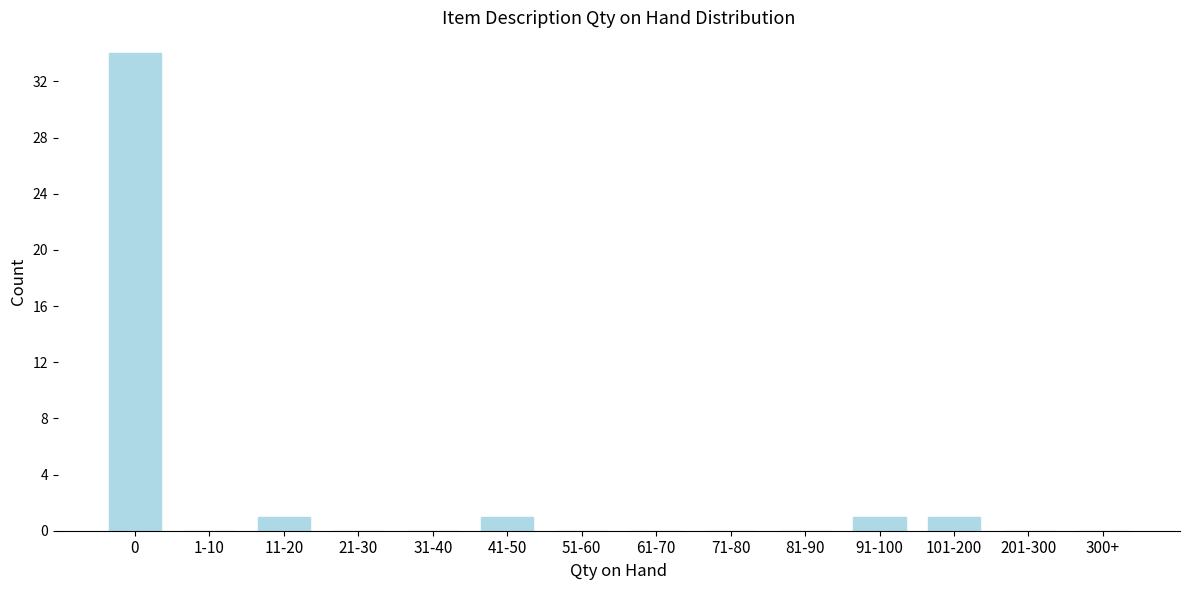

Reading left to right, list all the values displayed in this chart.

0=34	1-10=0	11-20=1	21-30=0	31-40=0	41-50=1	51-60=0	61-70=0	71-80=0	81-90=0	91-100=1	101-200=1	201-300=0	300+=0